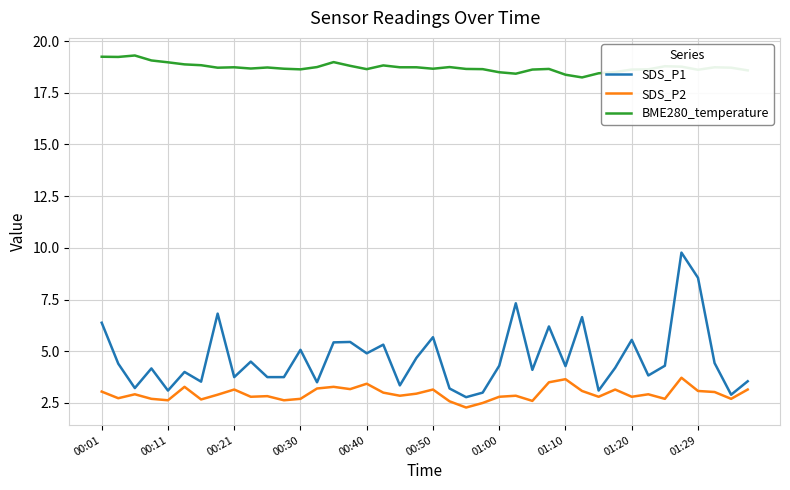

List the series in order of their peak value, lowest first.

SDS_P2, SDS_P1, BME280_temperature